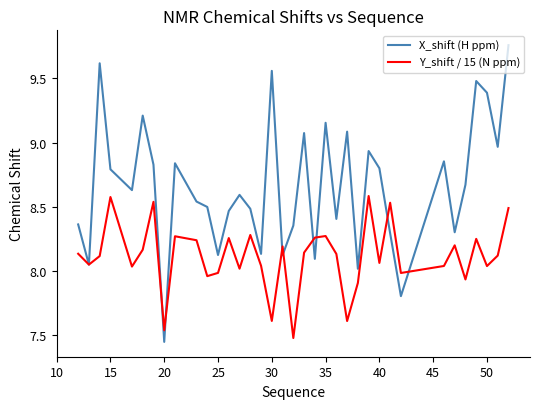

True or false: Y_shift / 15 (N ppm) and X_shift (H ppm) intersect in this chart.

True